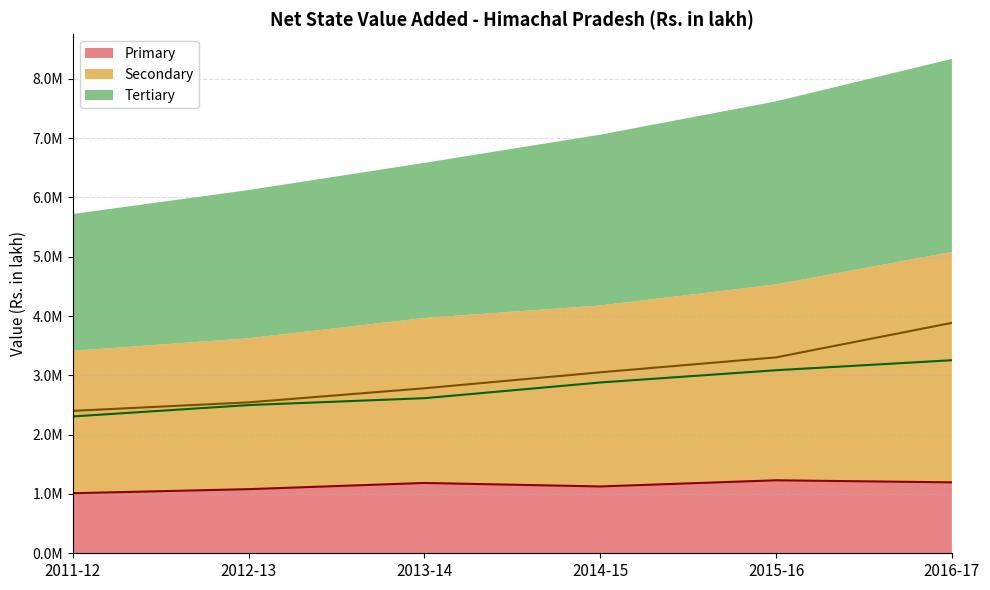

At which category is the sum across all series the highest?

2016-17